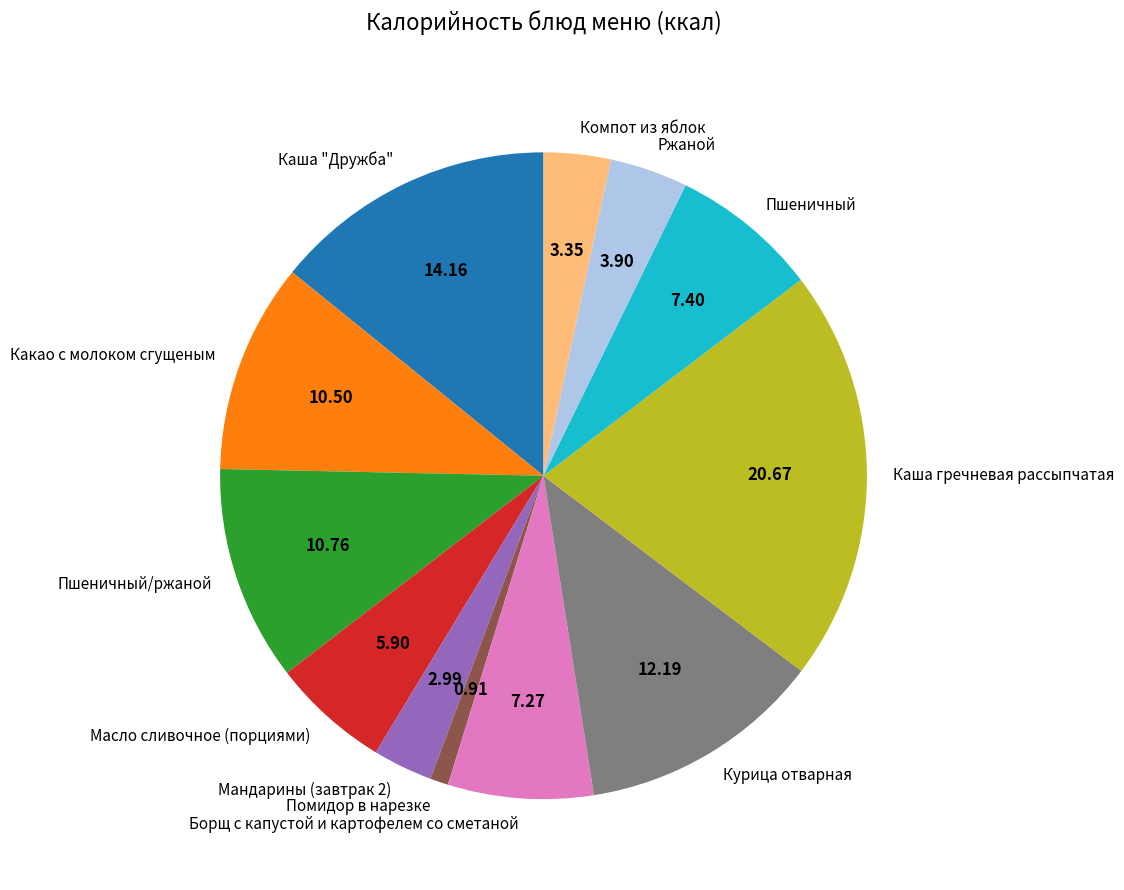

Do Каша гречневая рассыпчатая and Пшеничный together represent more than half of the pie?

No